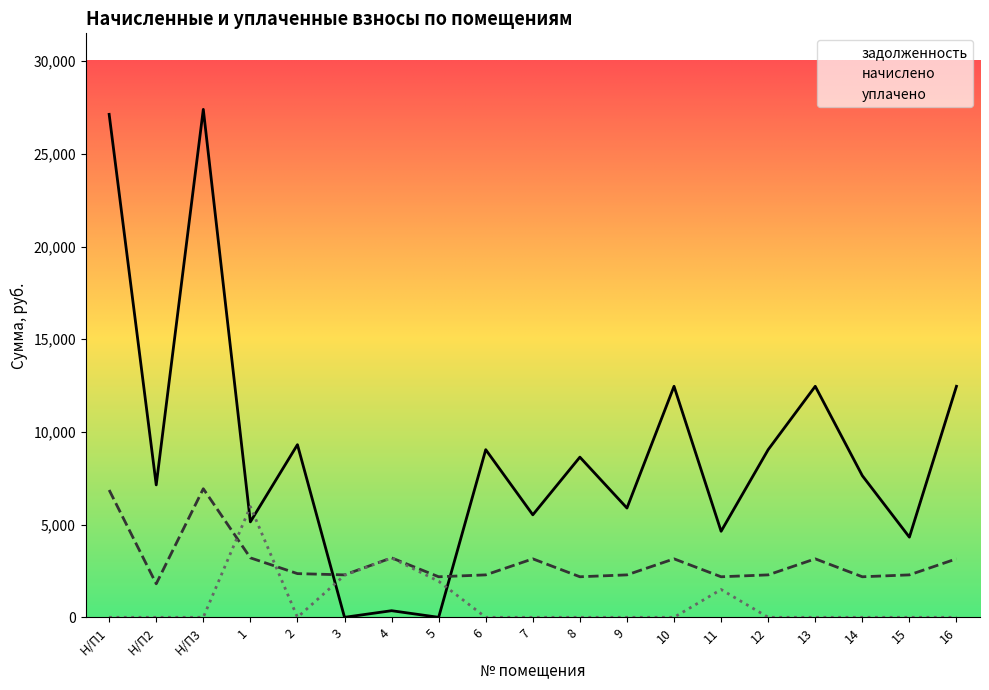

True or false: задолженность has a value of 4563.8 at 10.

False